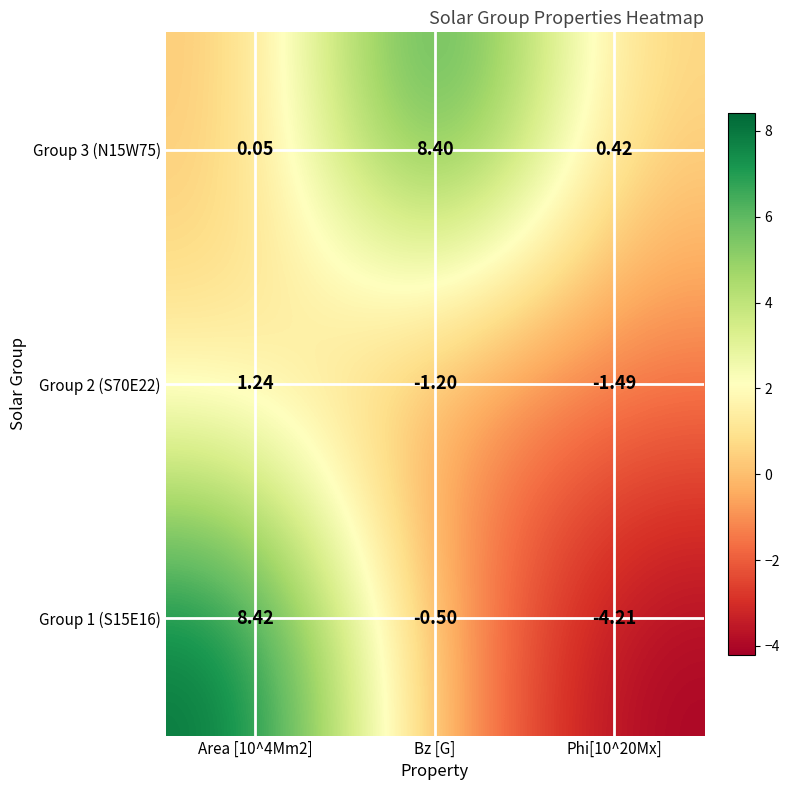

Rank the series at Area [10^4Mm2] from lowest to highest value.

Group 3 (N15W75), Group 2 (S70E22), Group 1 (S15E16)